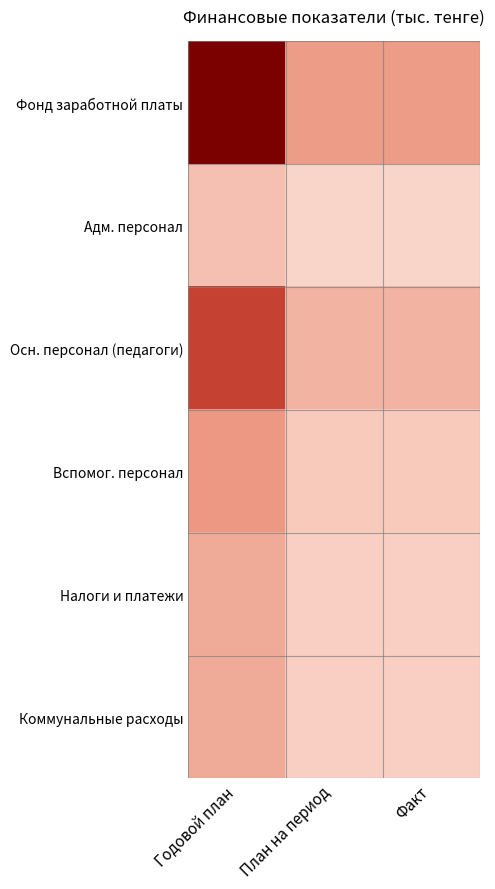

Which series changed the most between Годовой план and План на период?

Фонд заработной платы